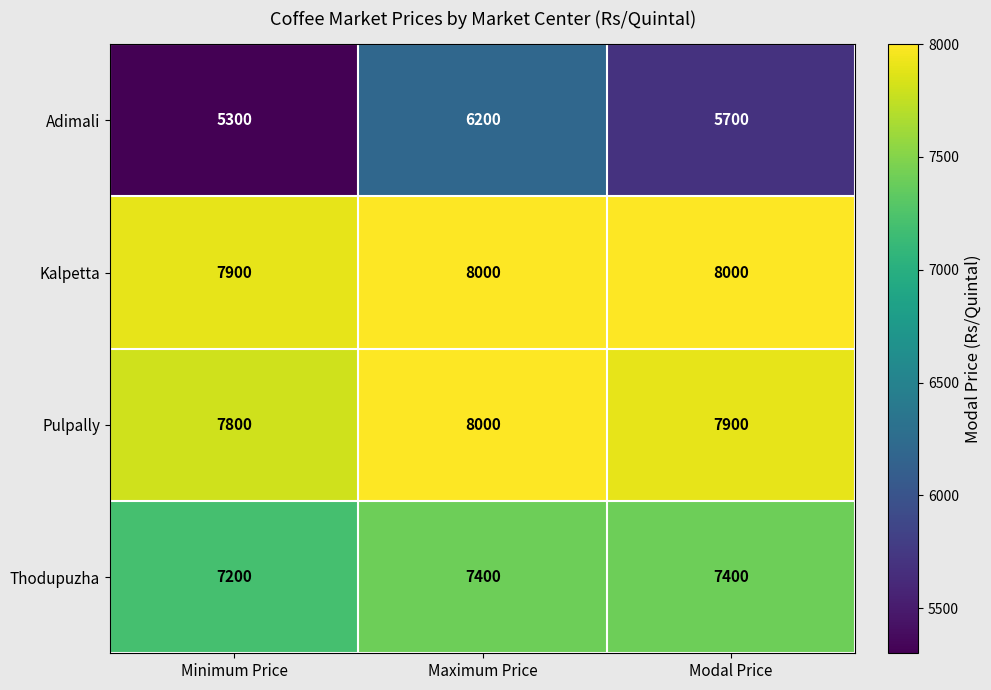

Rank the series at Minimum Price from lowest to highest value.

Adimali, Thodupuzha, Pulpally, Kalpetta